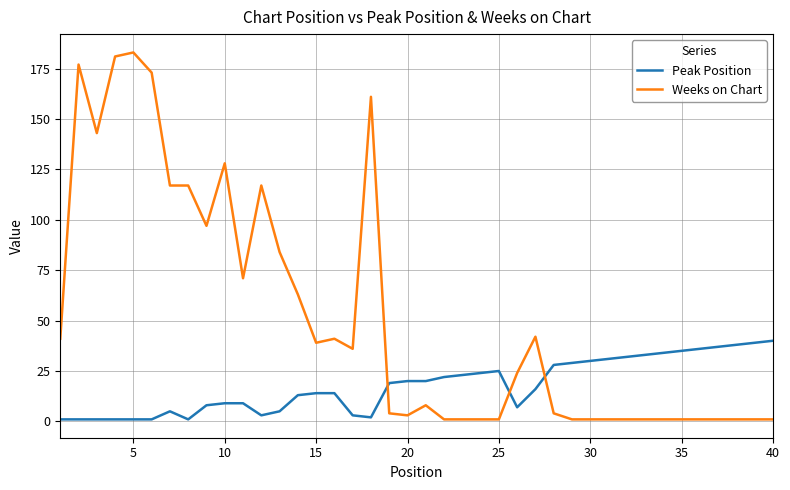

What is the average value of the Peak Position series?

18